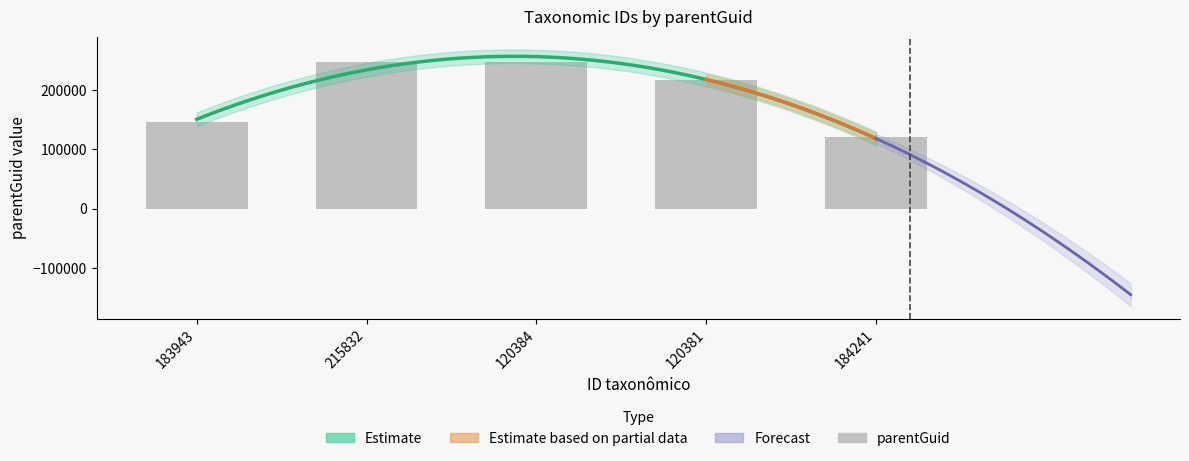

Which category has the lowest value across all series?

184241